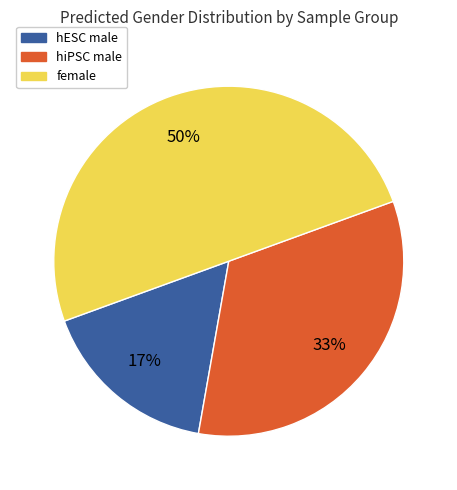

To the nearest percent, what is the average slice percentage?

33%